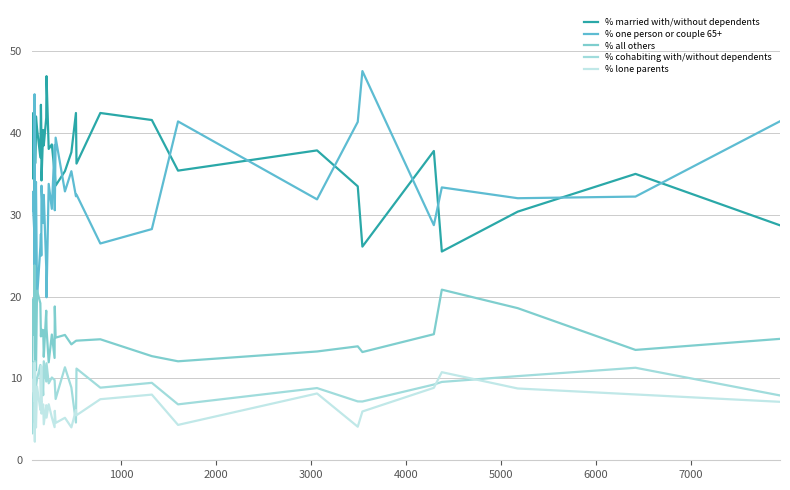

What is the value of the % one person or couple 65+ point at the 26th from the left?

35.3